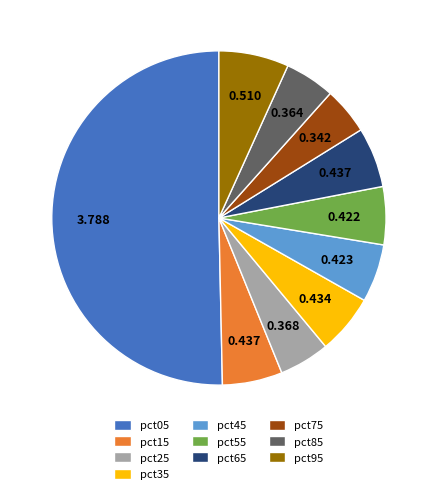

Do pct45 and pct65 together represent more than half of the pie?

No